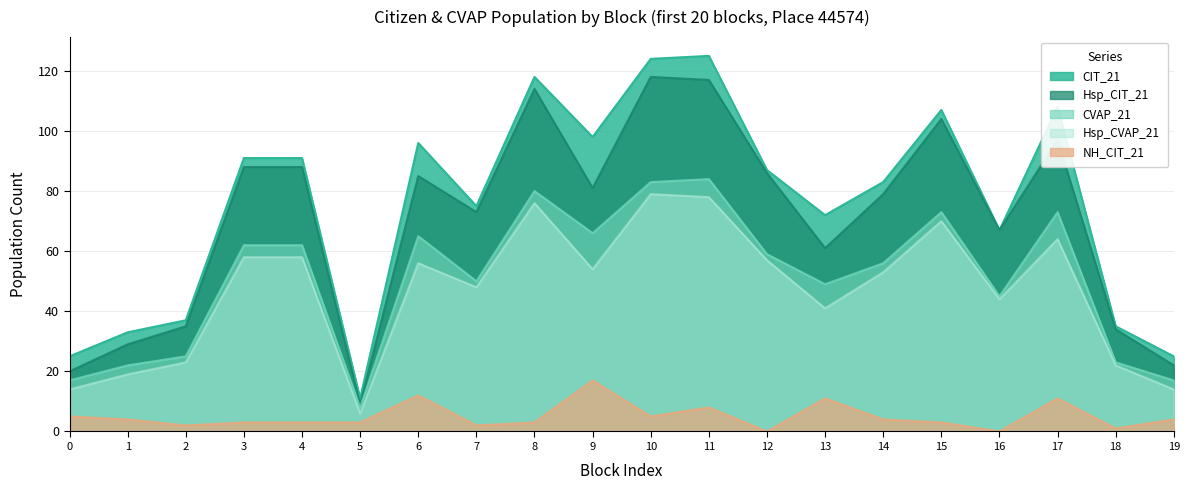

True or false: CIT_21 and Hsp_CVAP_21 cross at least once.

False